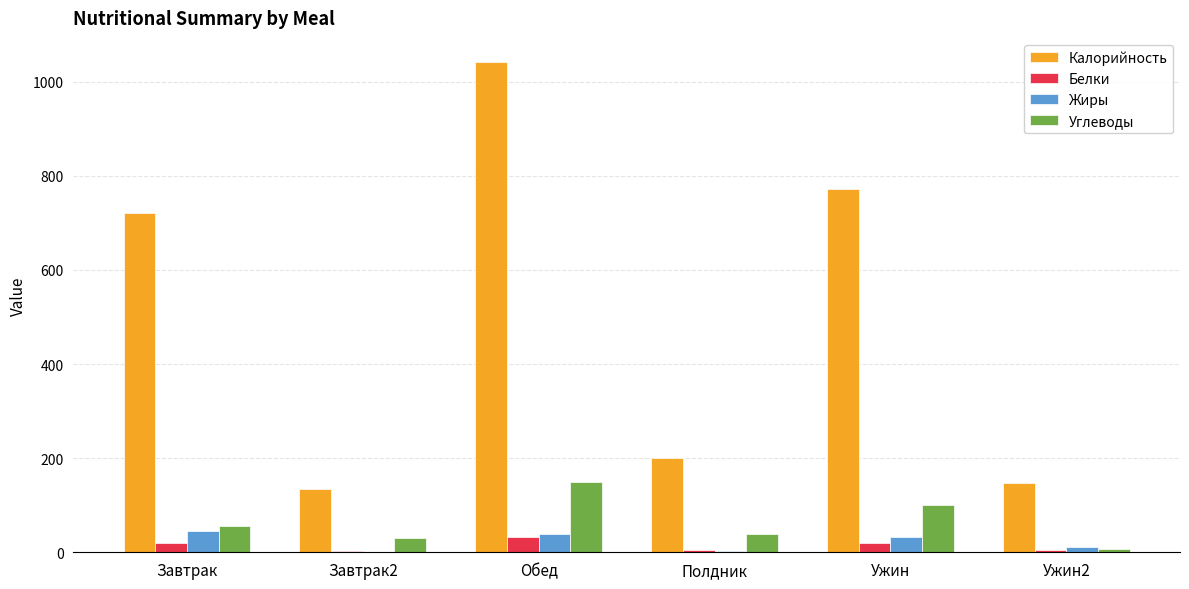

Which series changed the most between Обед and Ужин?

Калорийность